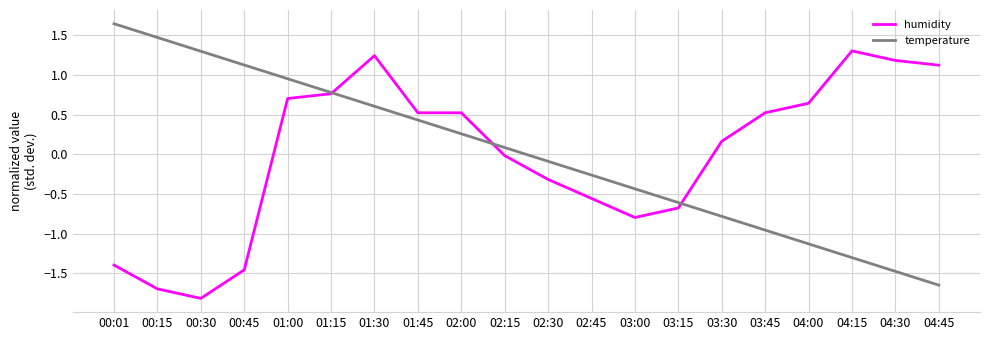

Does the chart display data point markers on the line(s)?

No